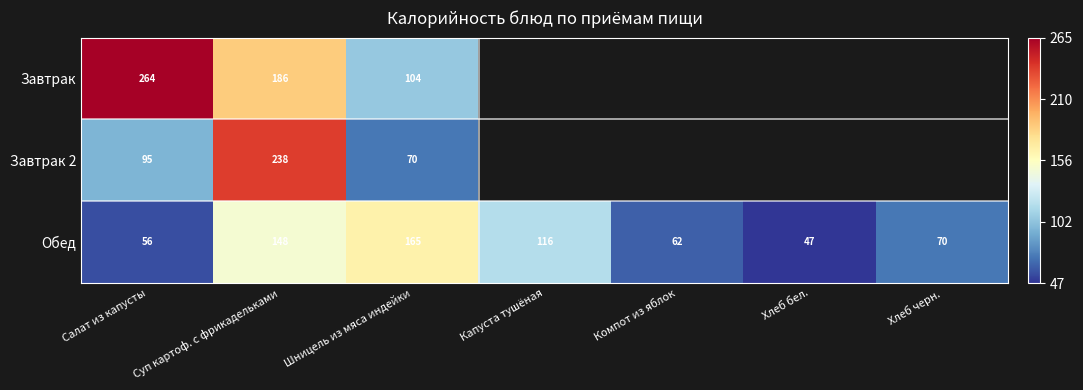

The value of Завтрак at Суп картоф. с фрикадельками is 186. True or false?

True